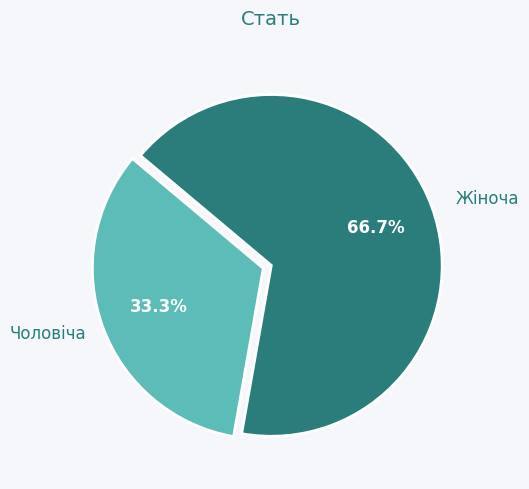

What percentage is the Жіноча slice, to the nearest percent?

67%